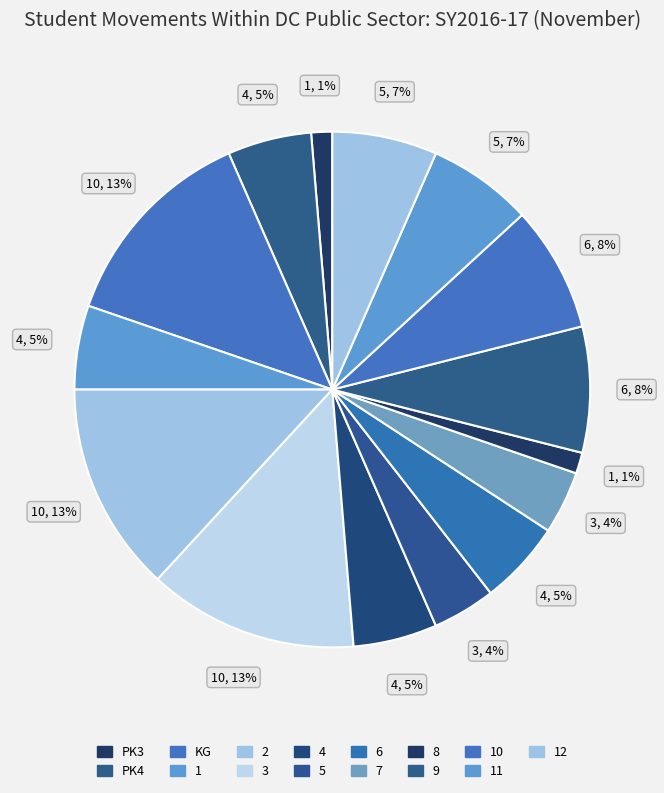

Rank the categories by value from highest to lowest.

KG, 2, 3, 9, 10, 11, 12, PK4, 1, 4, 6, 5, 7, PK3, 8